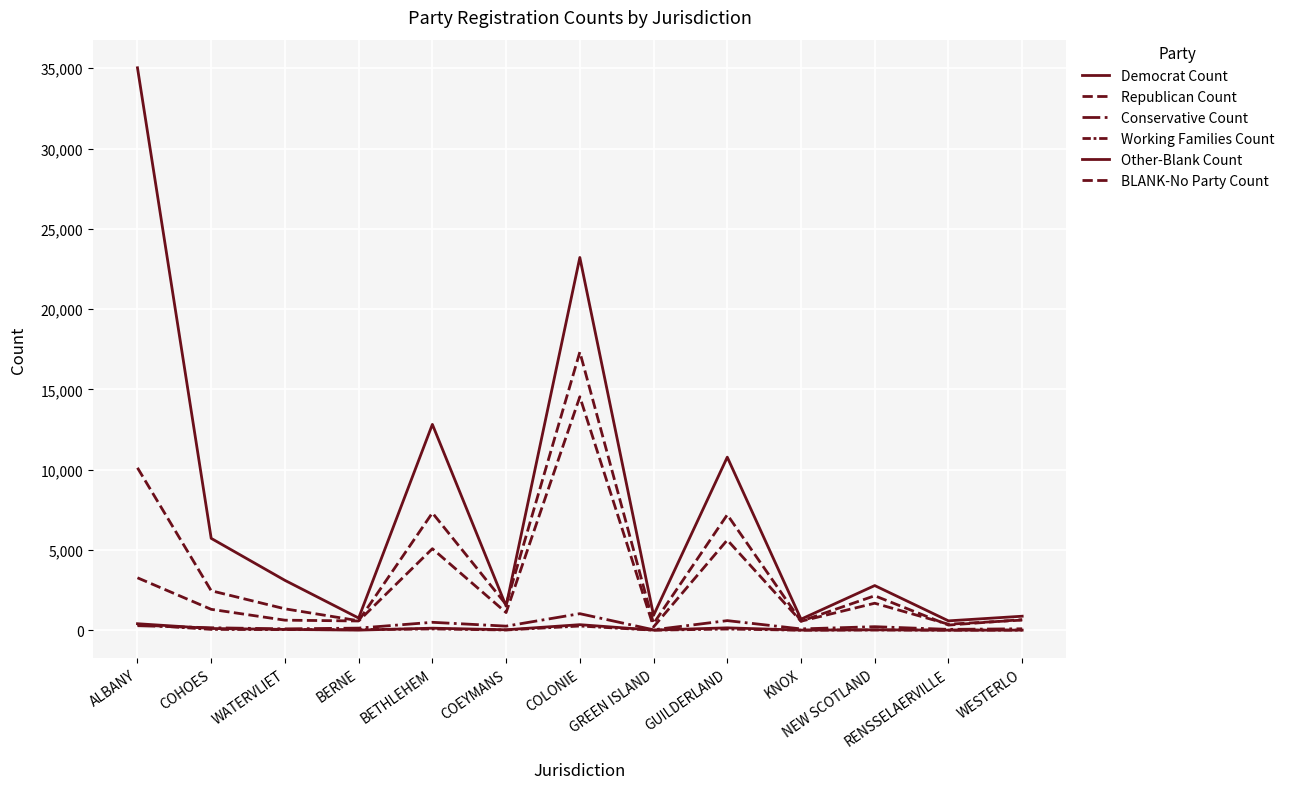

How many interior local valleys does the BLANK-No Party Count series have?

5